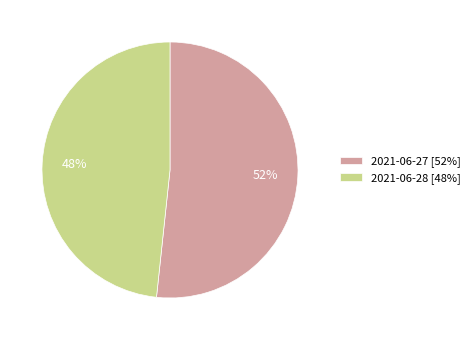

Is the sum of 2021-06-27 and 2021-06-28 greater than half?

Yes